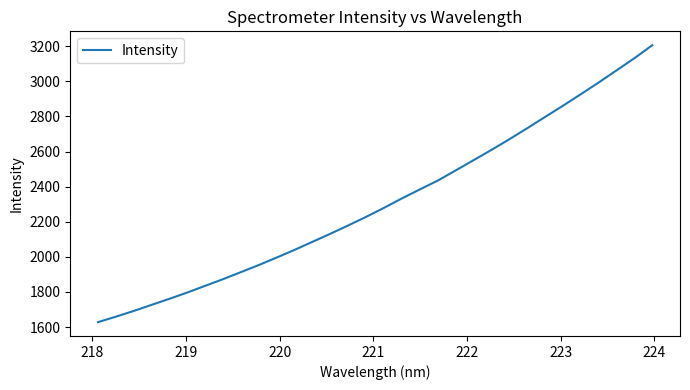

What is the difference between the maximum and minimum values?

1577.3